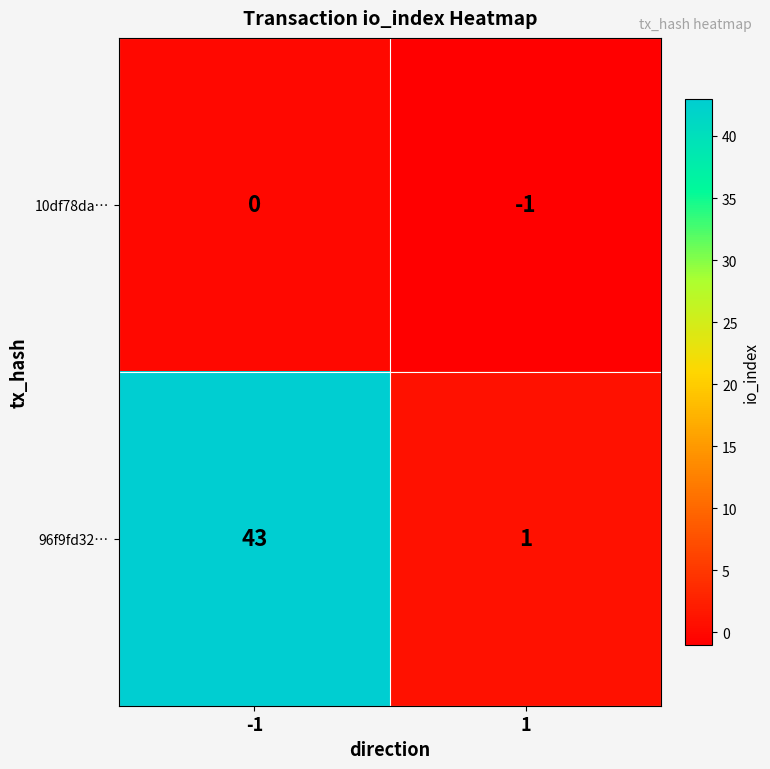

How many negative values does the 10df78da… series have?

1